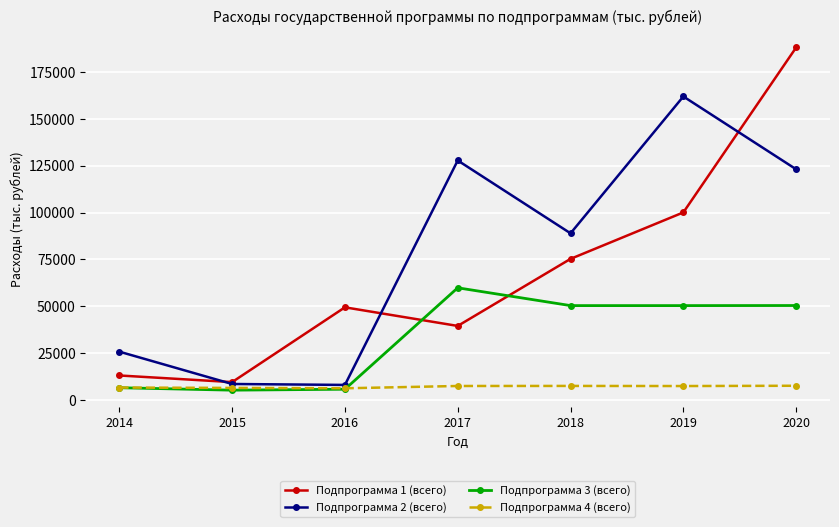

At 2017, list the series in order from smallest to largest.

Подпрограмма 4 (всего), Подпрограмма 1 (всего), Подпрограмма 3 (всего), Подпрограмма 2 (всего)